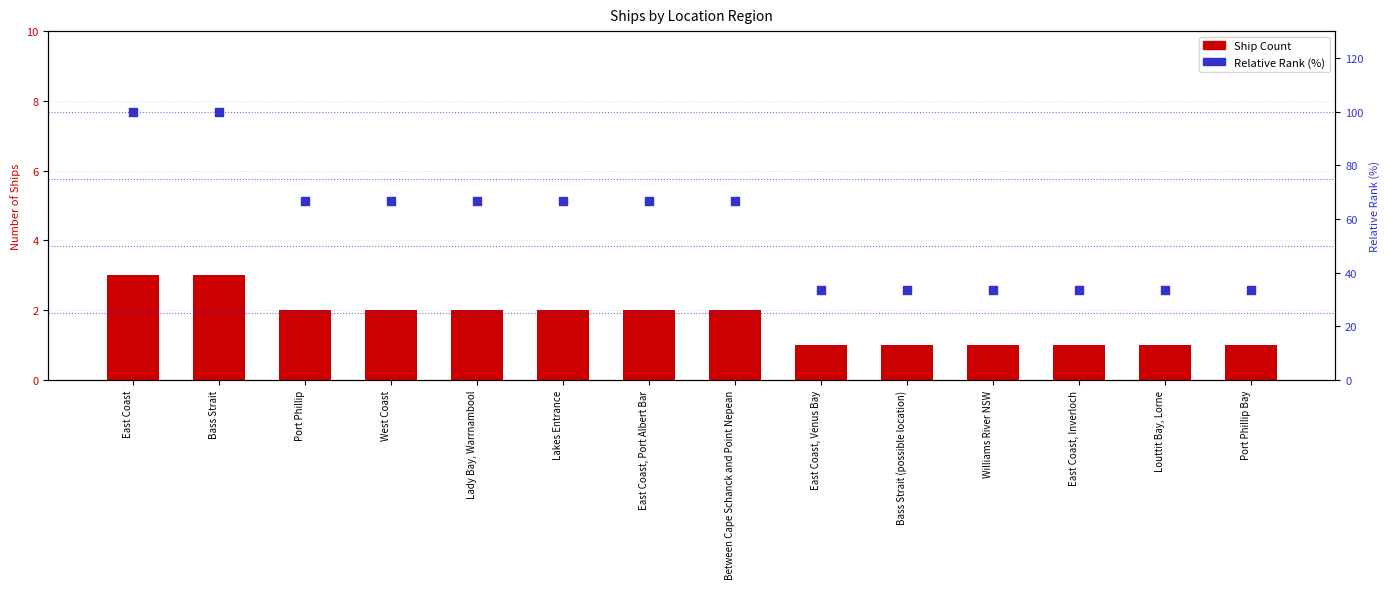

Which series has the largest total across all categories?

Relative Rank (%)